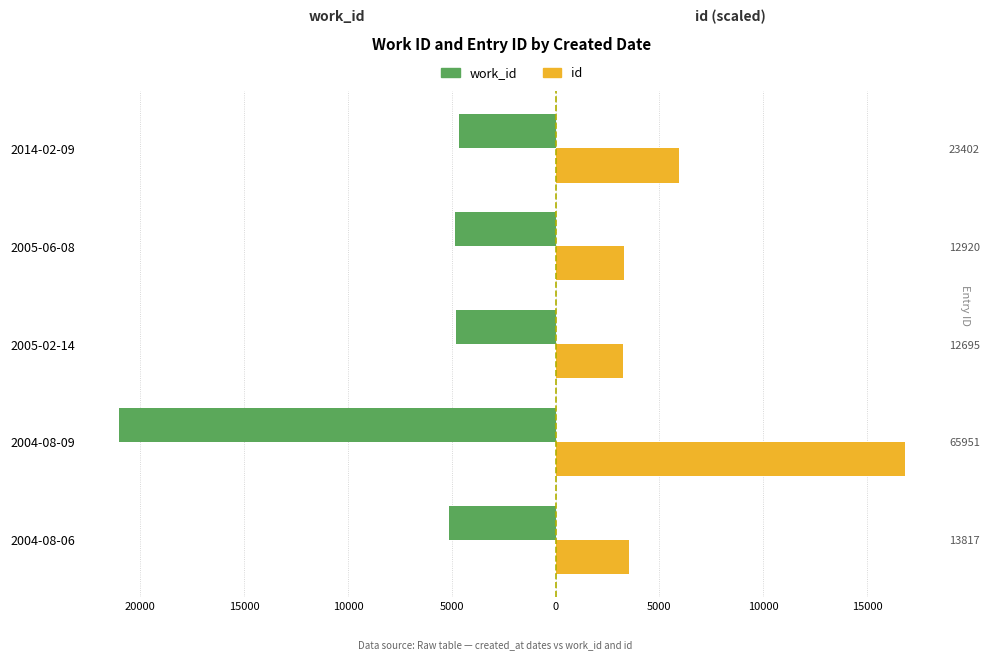

What is the greatest value displayed?

16824.8